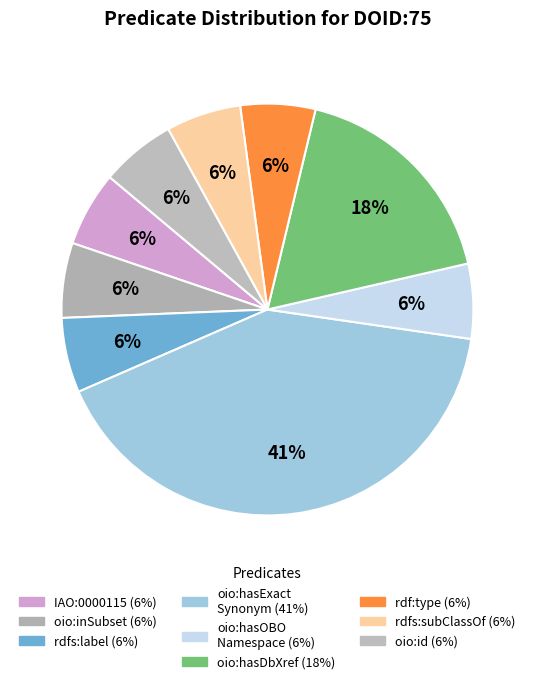

Count the number of slices in the pie.

9